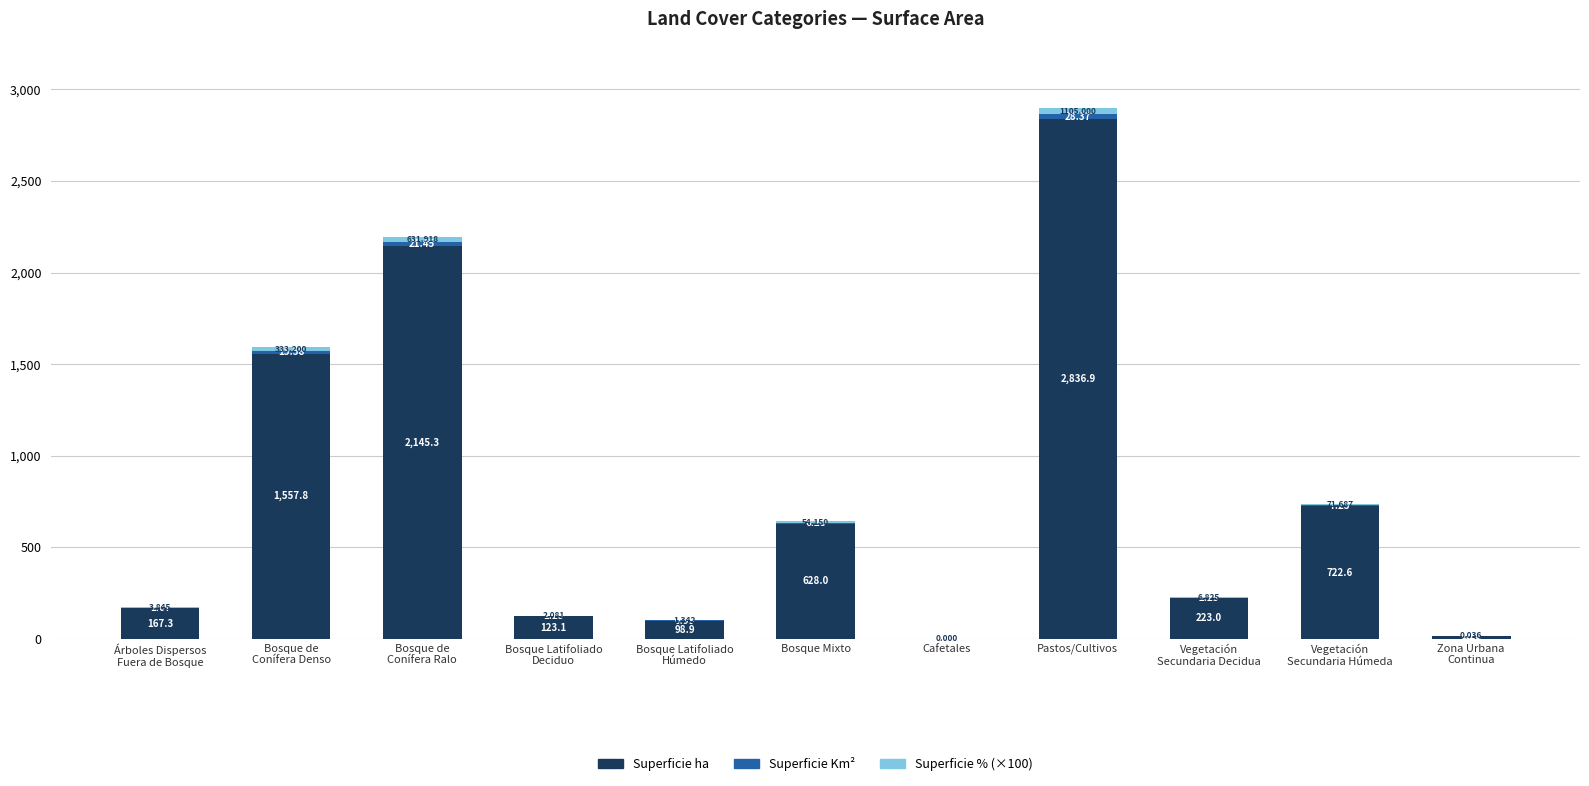

At which category is the sum across all series the highest?

Pastos/Cultivos